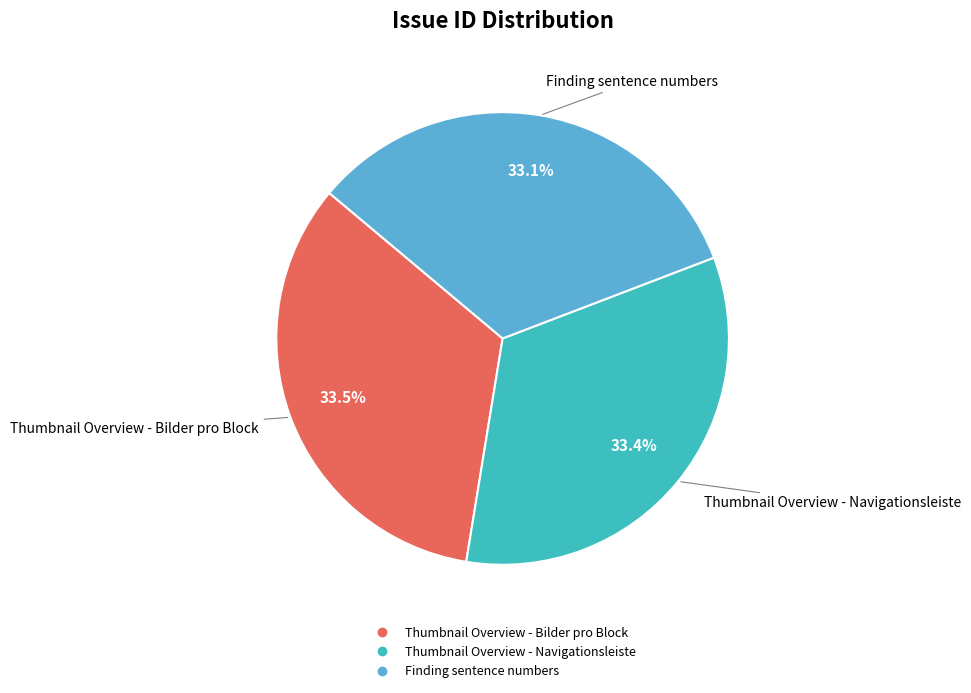

Is there a majority slice in this chart?

No